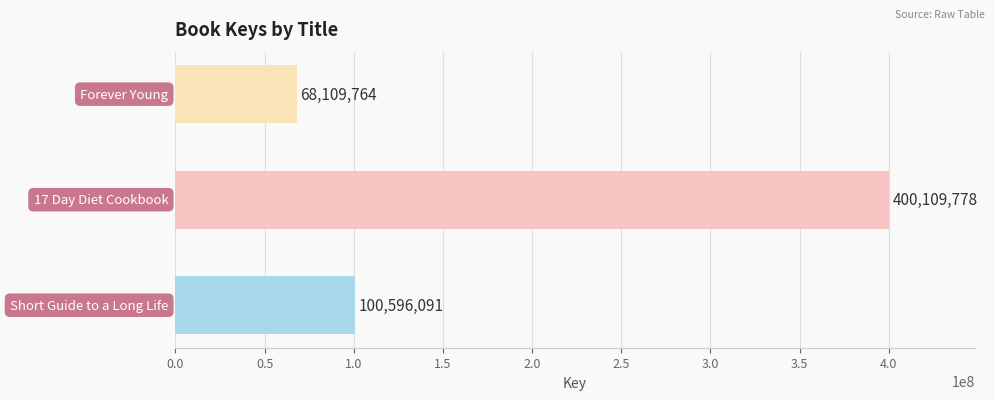

What is the greatest value displayed?

400109778